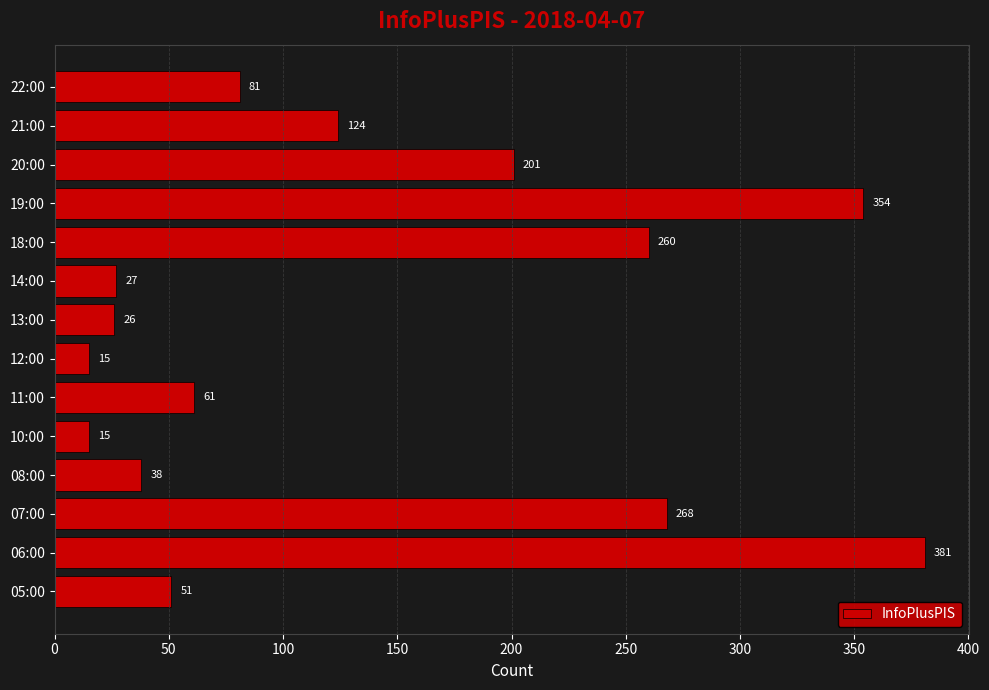

At which category does the chart reach its peak across all series?

06:00